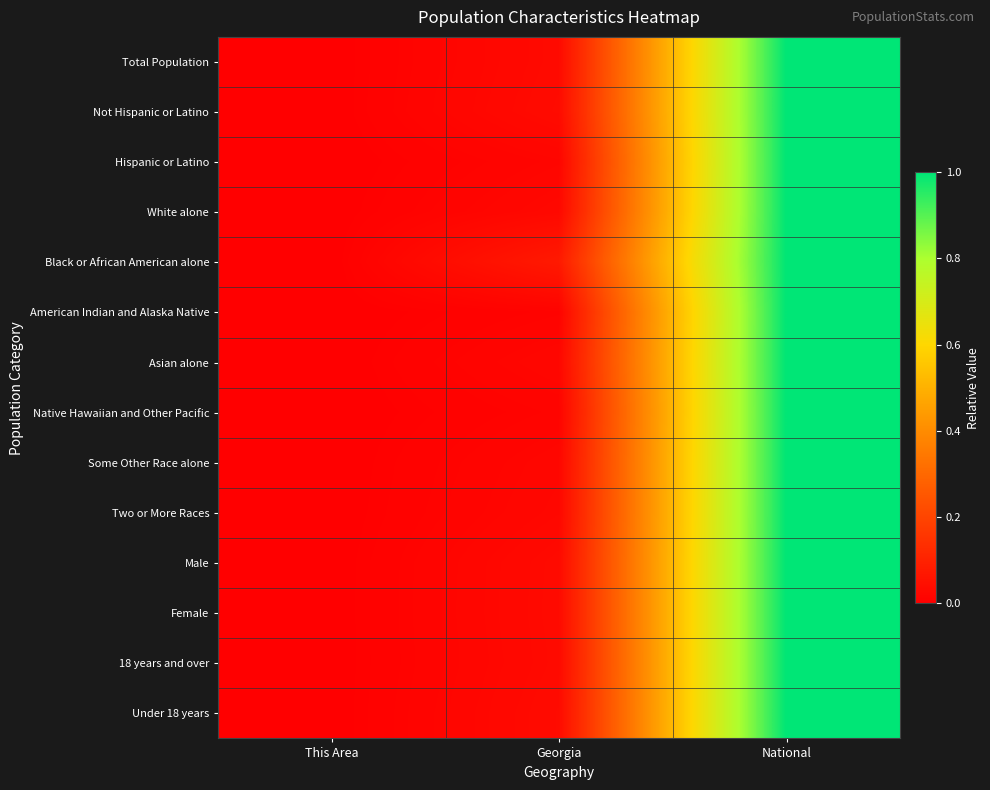

What is the total value across all series at Georgia?

0.4